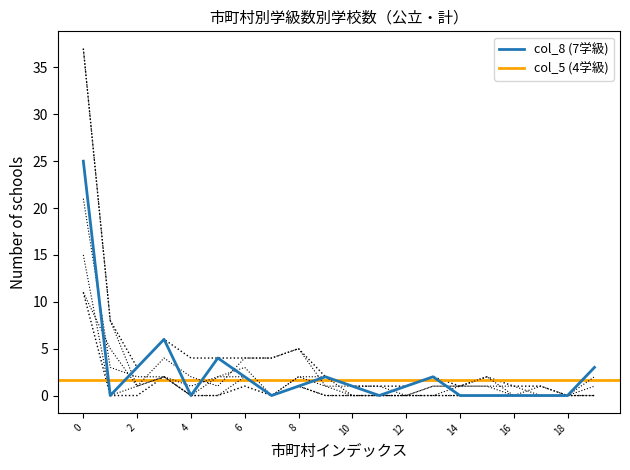

What is the maximum value for col_8 (7学級)?

25